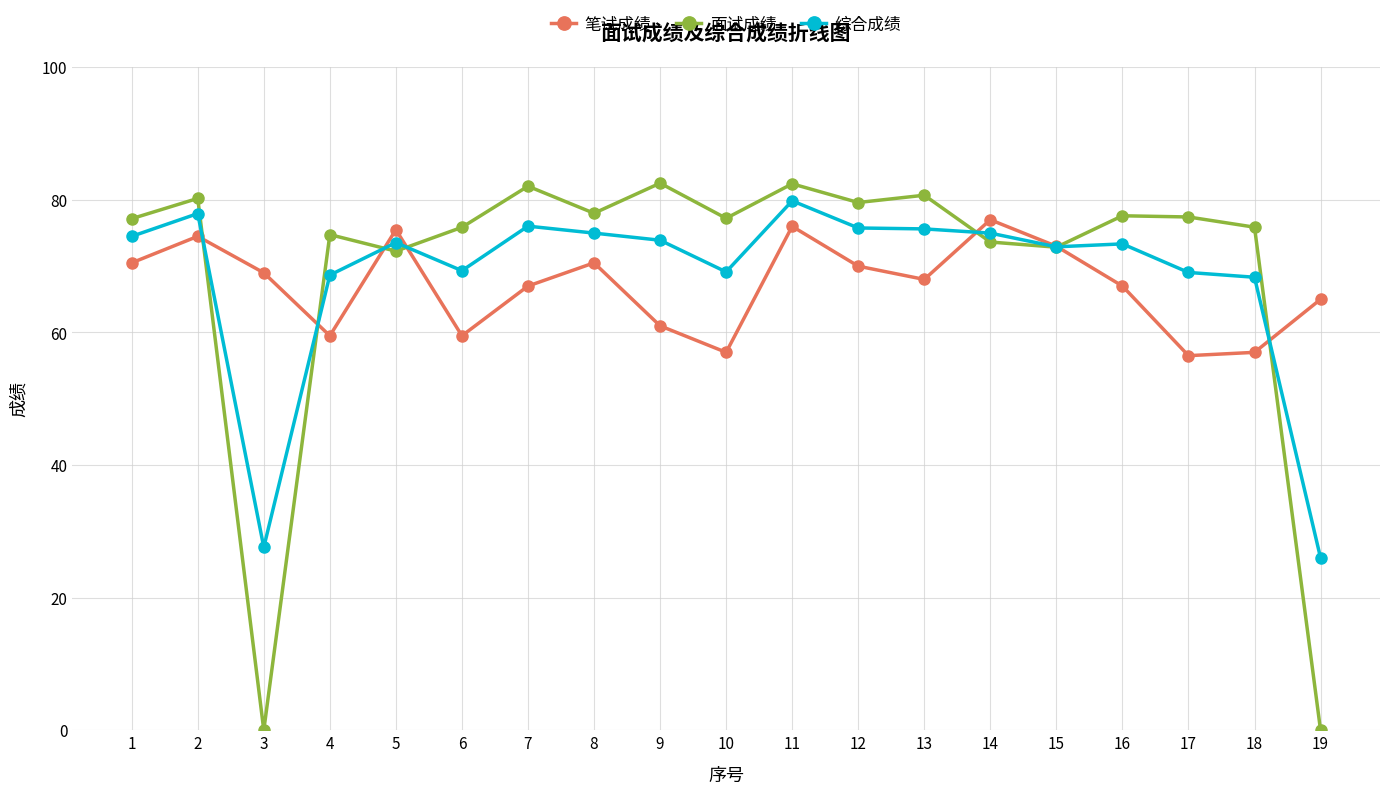

Rank the series by their maximum value, from lowest to highest.

笔试成绩, 综合成绩, 面试成绩